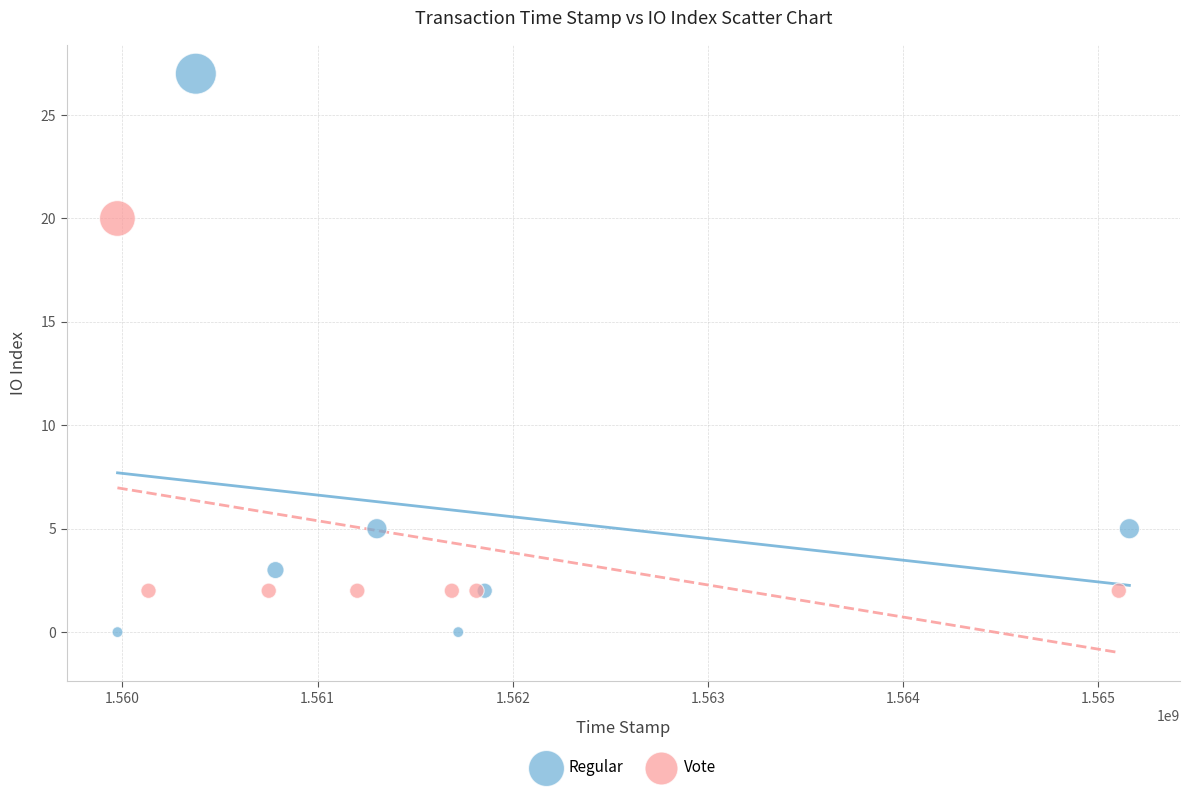

Which series has the widest spread of Y values?

Regular